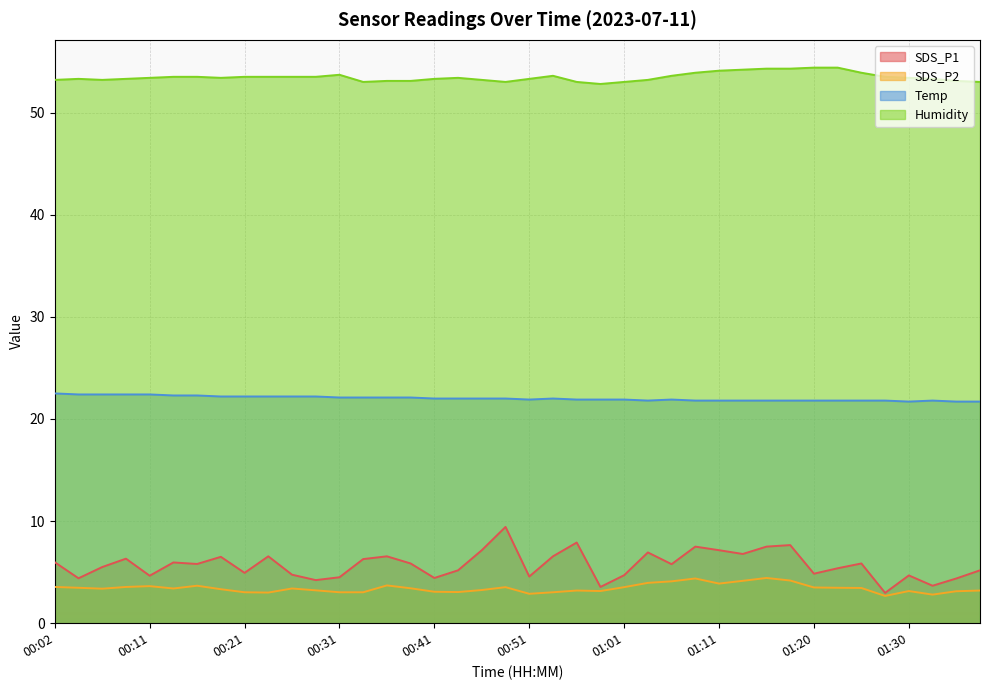

Between 00:14 and 01:18, which series saw the biggest shift?

SDS_P1